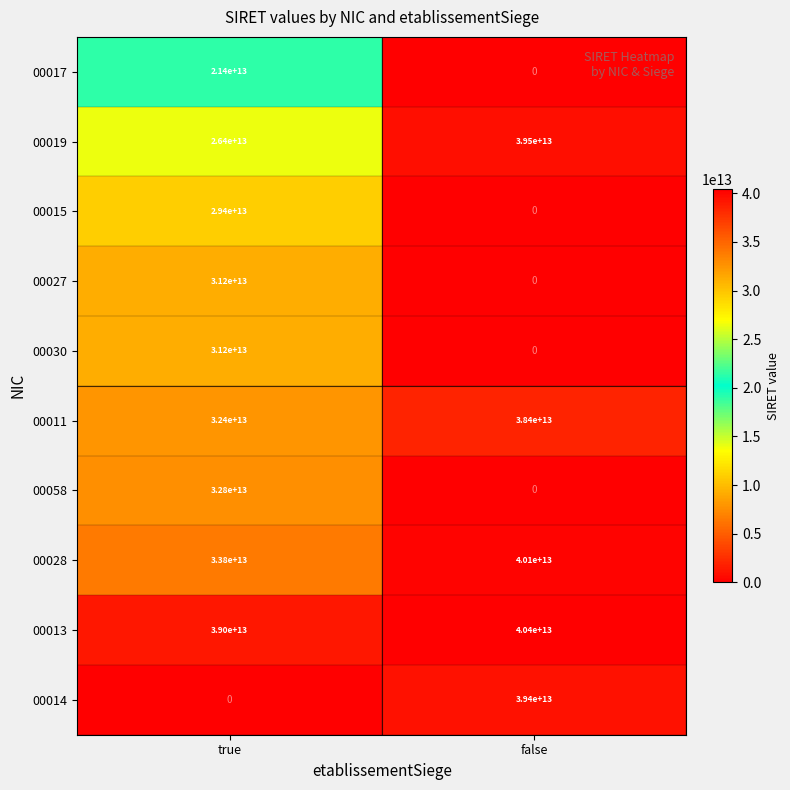

Count the number of categories in the chart.

2